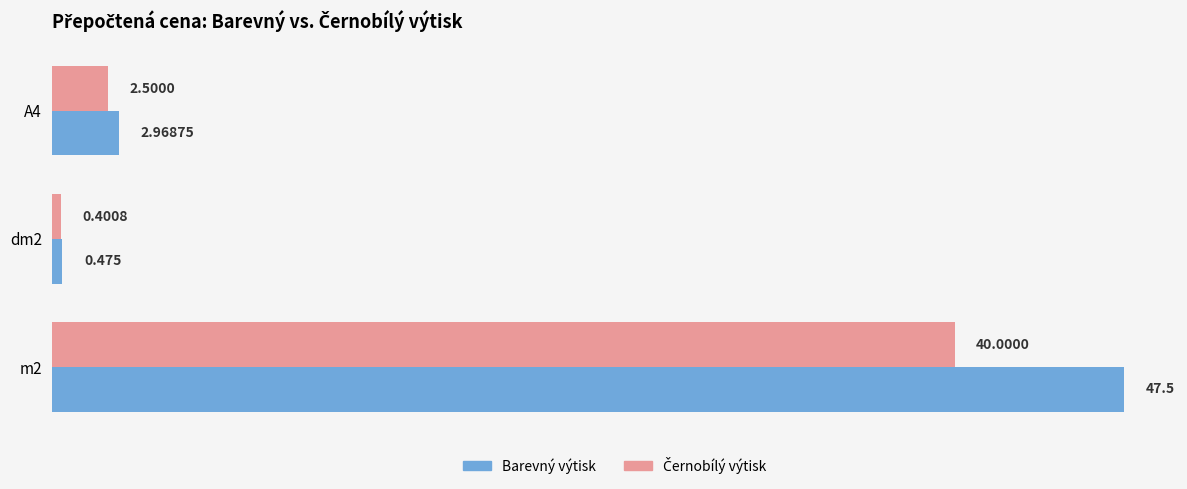

At which label does Barevný výtisk reach its minimum?

dm2